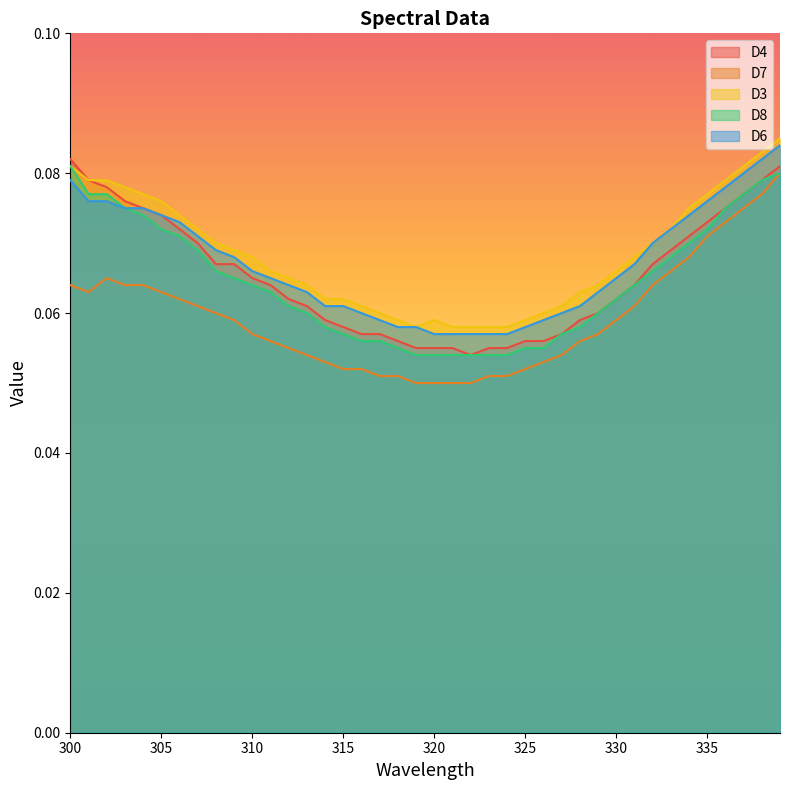

In D3, how many points are lower than both neighbors (excluding endpoints)?

1